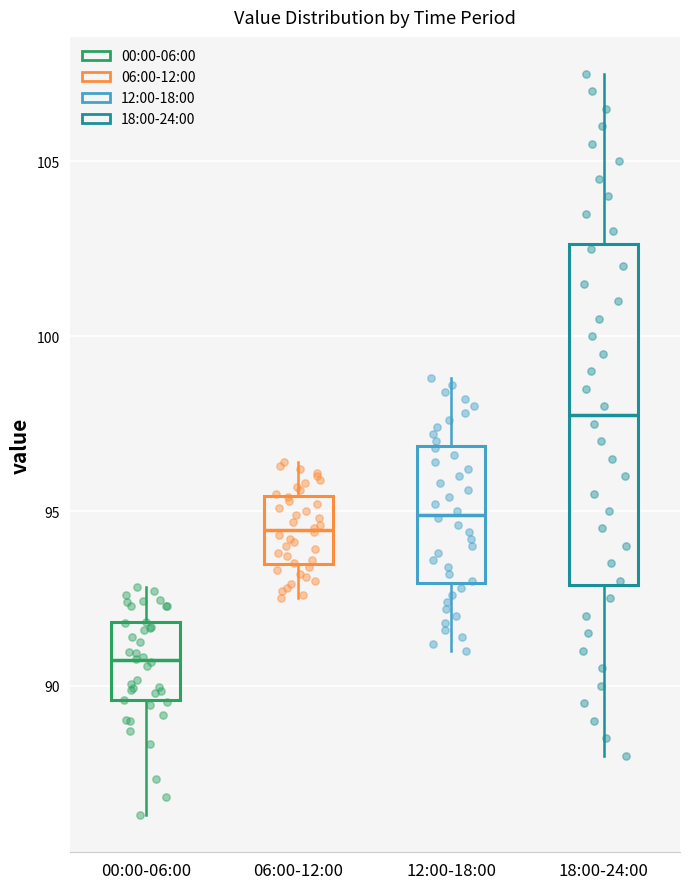

Where is the upper edge of the box for 12:00-18:00 on the y-axis? The values are not printed on the chart, so give them approximately, as read against the axis.

97.0